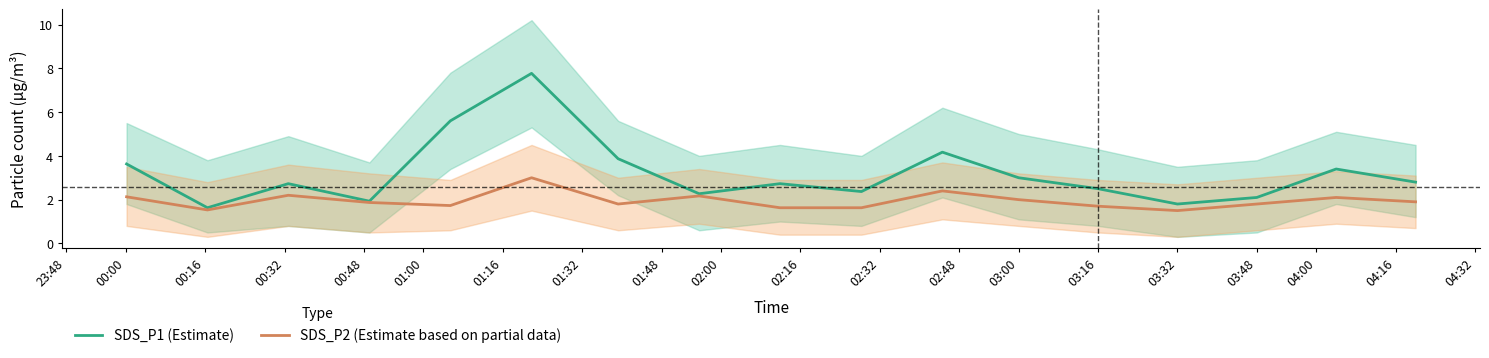

What is the greatest value displayed?

7.8